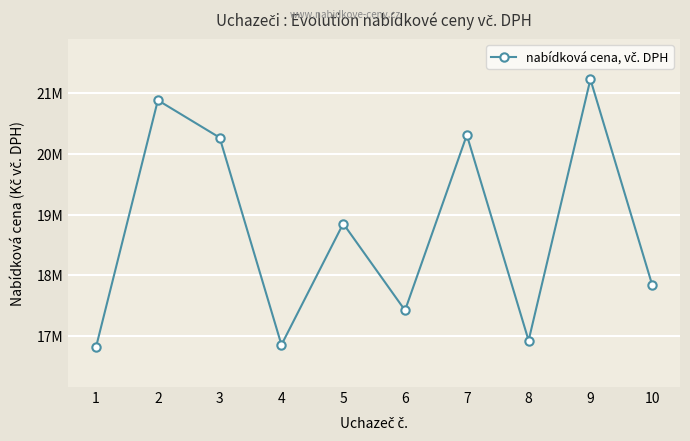

The chart shows a value of 14462452.9 at 2. True or false?

False